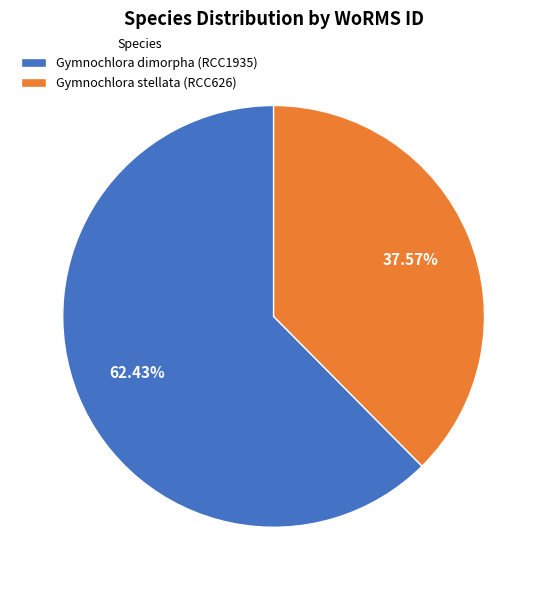

How much of the chart is everything except Gymnochlora stellata (RCC626)?

62.4%